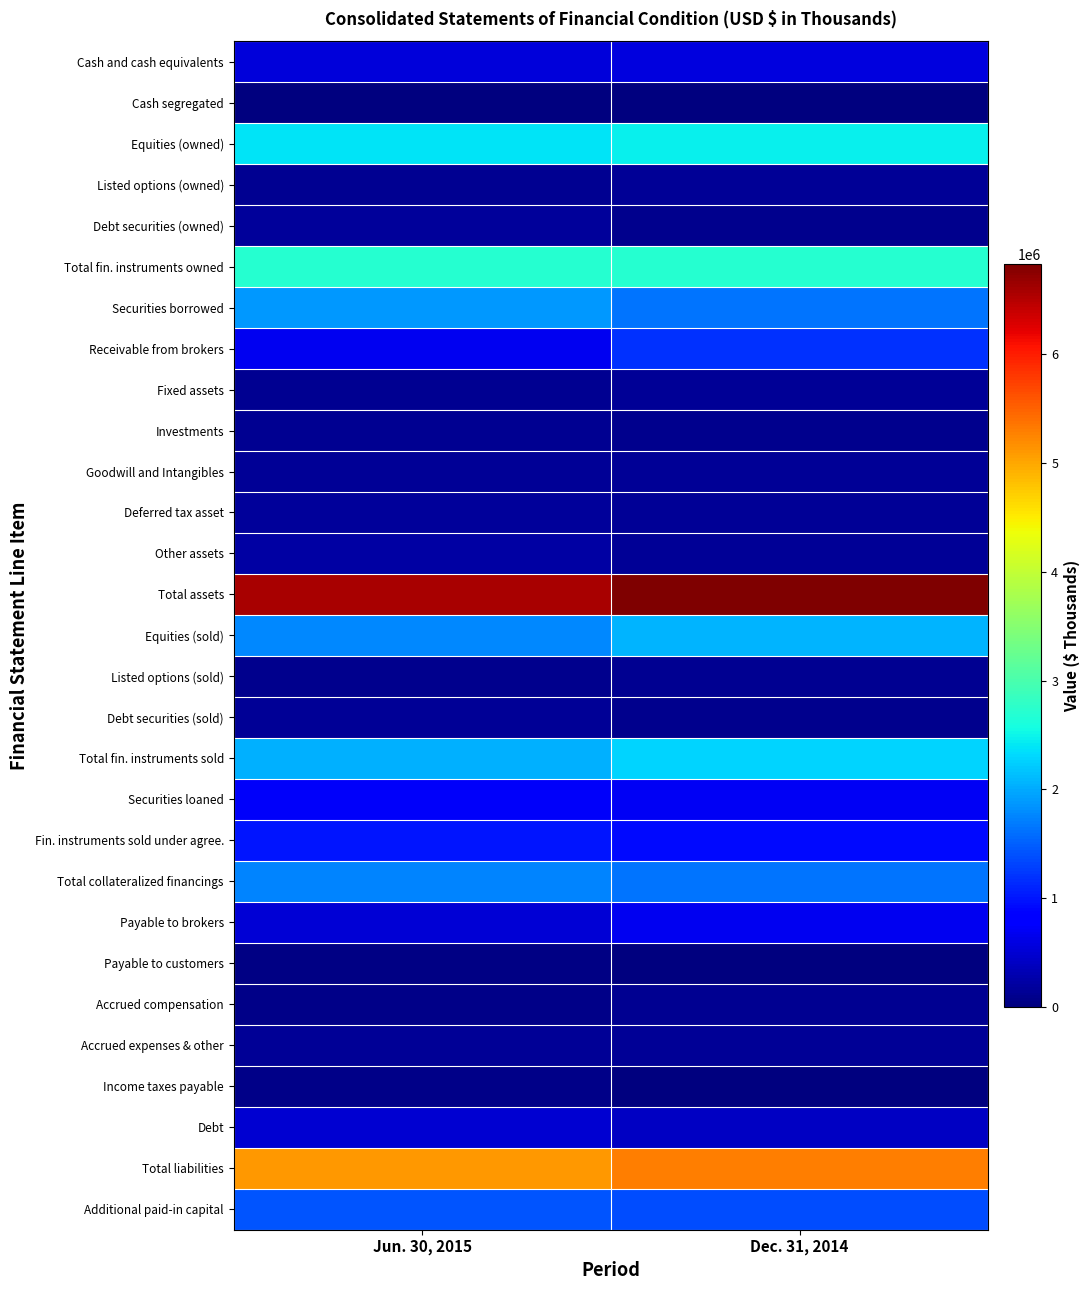

At Jun. 30, 2015, list the series in order from smallest to largest.

Cash segregated, Payable to customers, Accrued compensation, Income taxes payable, Listed options (sold), Investments, Fixed assets, Listed options (owned), Accrued expenses & other, Goodwill and Intangibles, Debt securities (sold), Deferred tax asset, Debt securities (owned), Other assets, Debt, Payable to brokers, Cash and cash equivalents, Receivable from brokers, Securities loaned, Fin. instruments sold under agree., Additional paid-in capital, Total collateralized financings, Equities (sold), Securities borrowed, Total fin. instruments sold, Equities (owned), Total fin. instruments owned, Total liabilities, Total assets